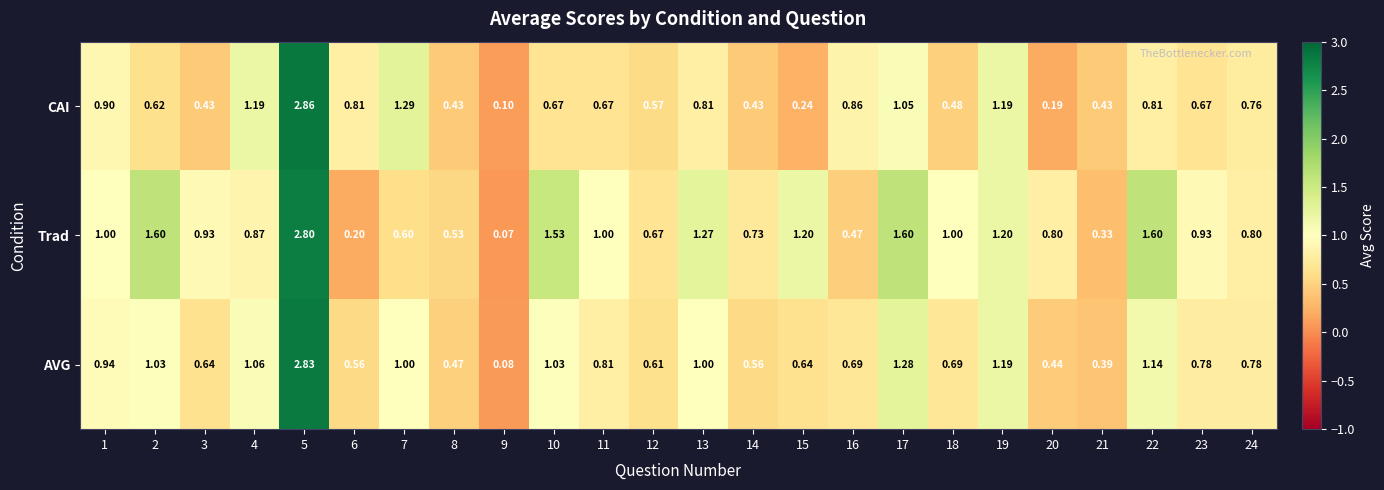

Which series has the largest total across all categories?

Trad